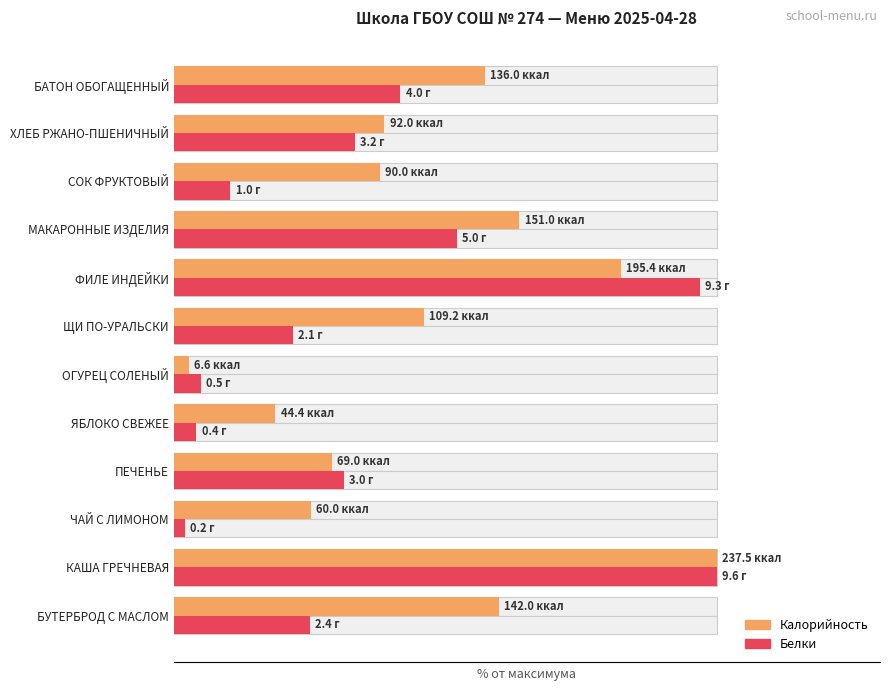

What are all the series names shown in the legend?

Калорийность, Белки